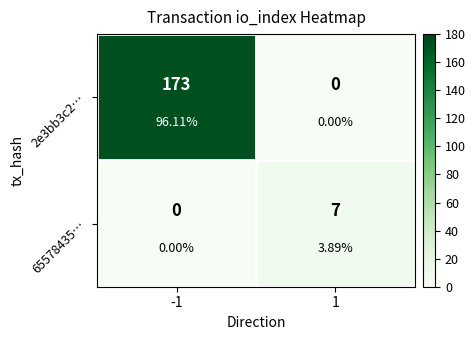

What is the sum of all 2e3bb3c2… values?

173